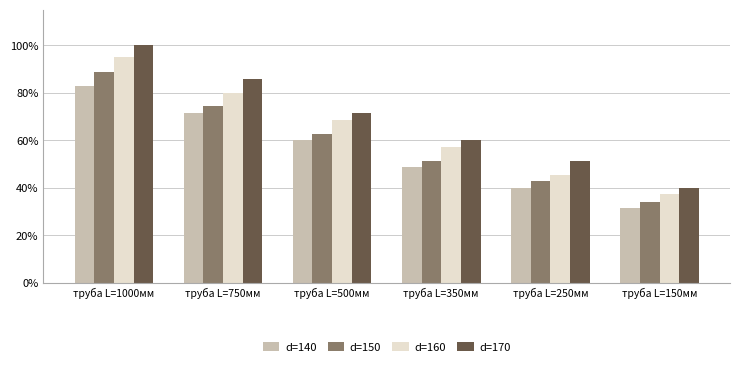

At which category is the sum across all series the highest?

труба L=1000мм